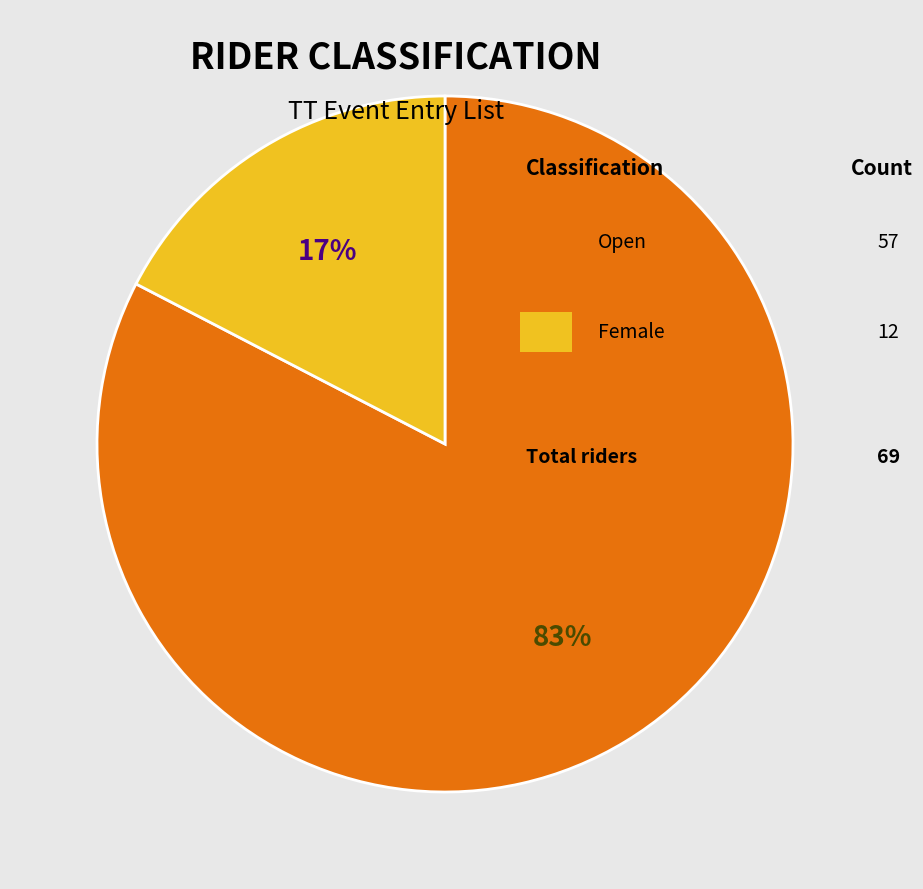

To the nearest percent, what is the average slice percentage?

50%